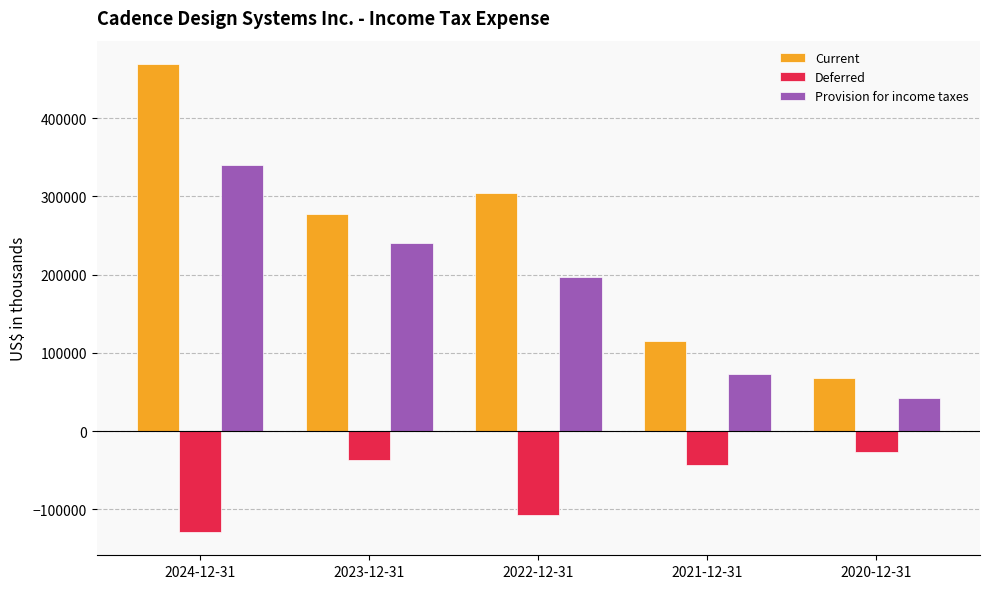

What value does the Current series have at 2020-12-31, to the nearest 10?

68220